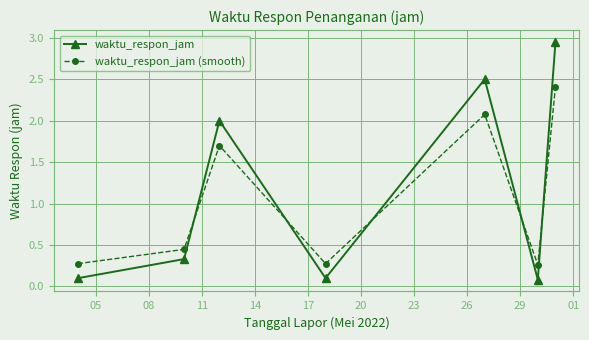

How many interior local valleys does the waktu_respon_jam (smooth) series have?

2